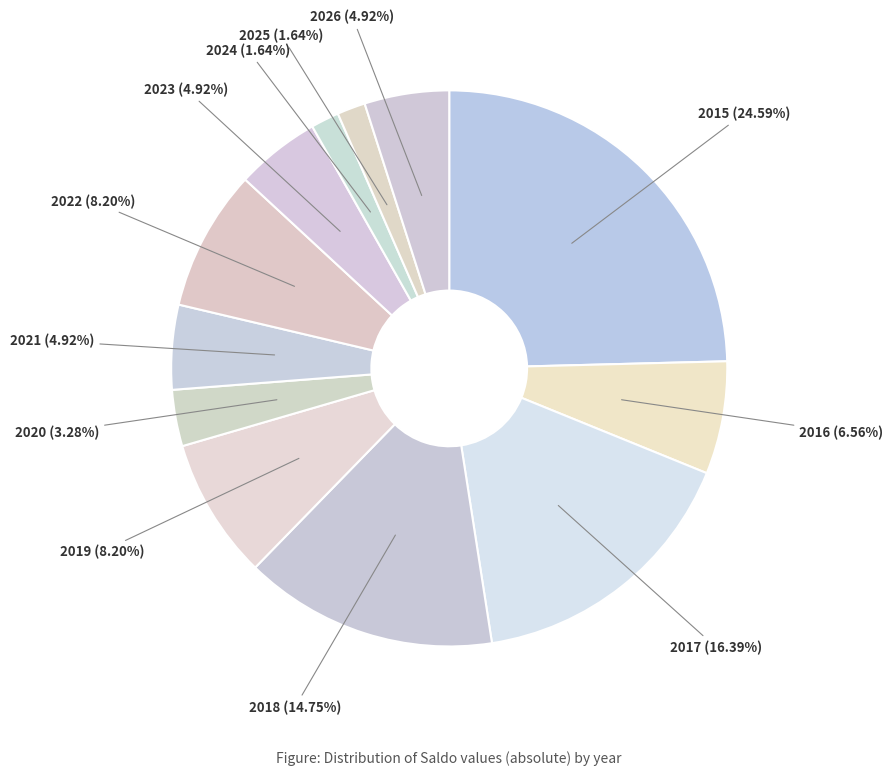

To the nearest percent, what is the difference between the largest and smallest slice percentages?

23%